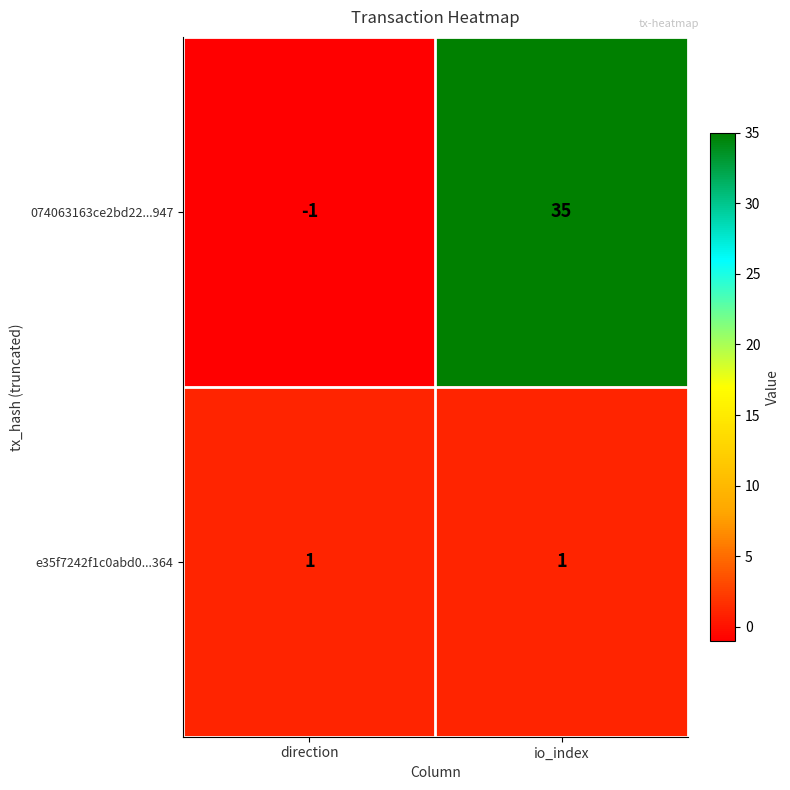

Rank the series by their average value, from lowest to highest.

e35f7242f1c0abd0...364, 074063163ce2bd22...947